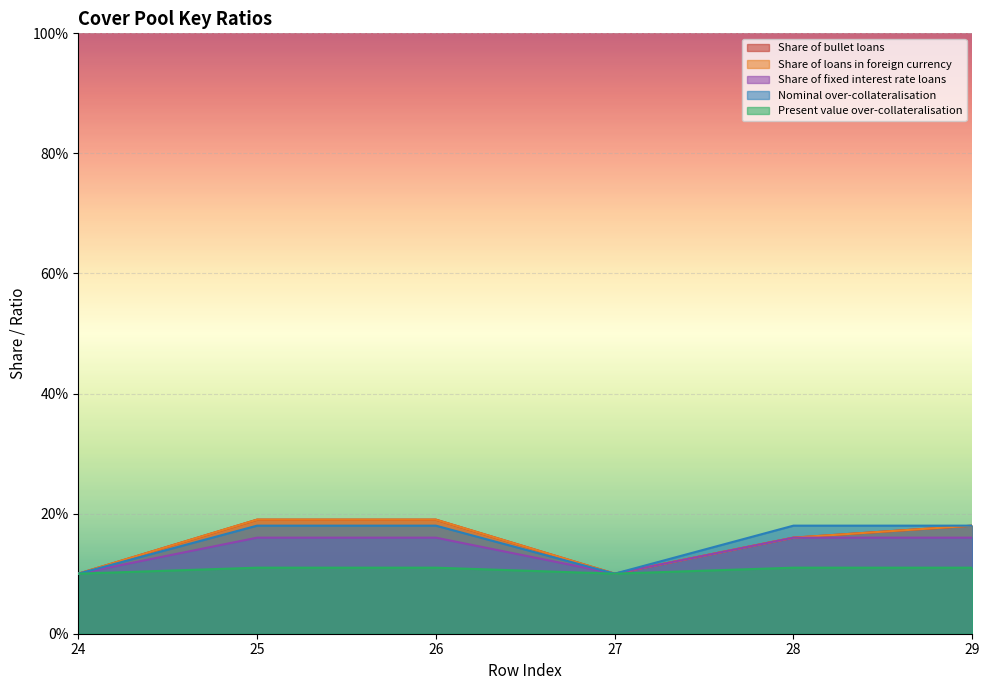

True or false: Share of bullet loans and Share of loans in foreign currency cross at least once.

False